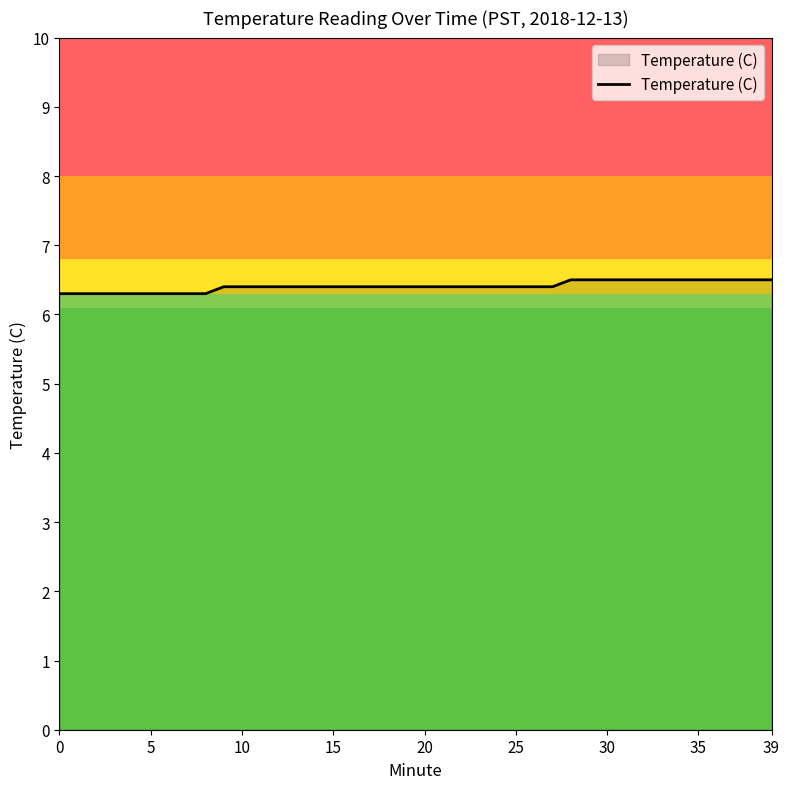

How many lines are shown in the chart?

1